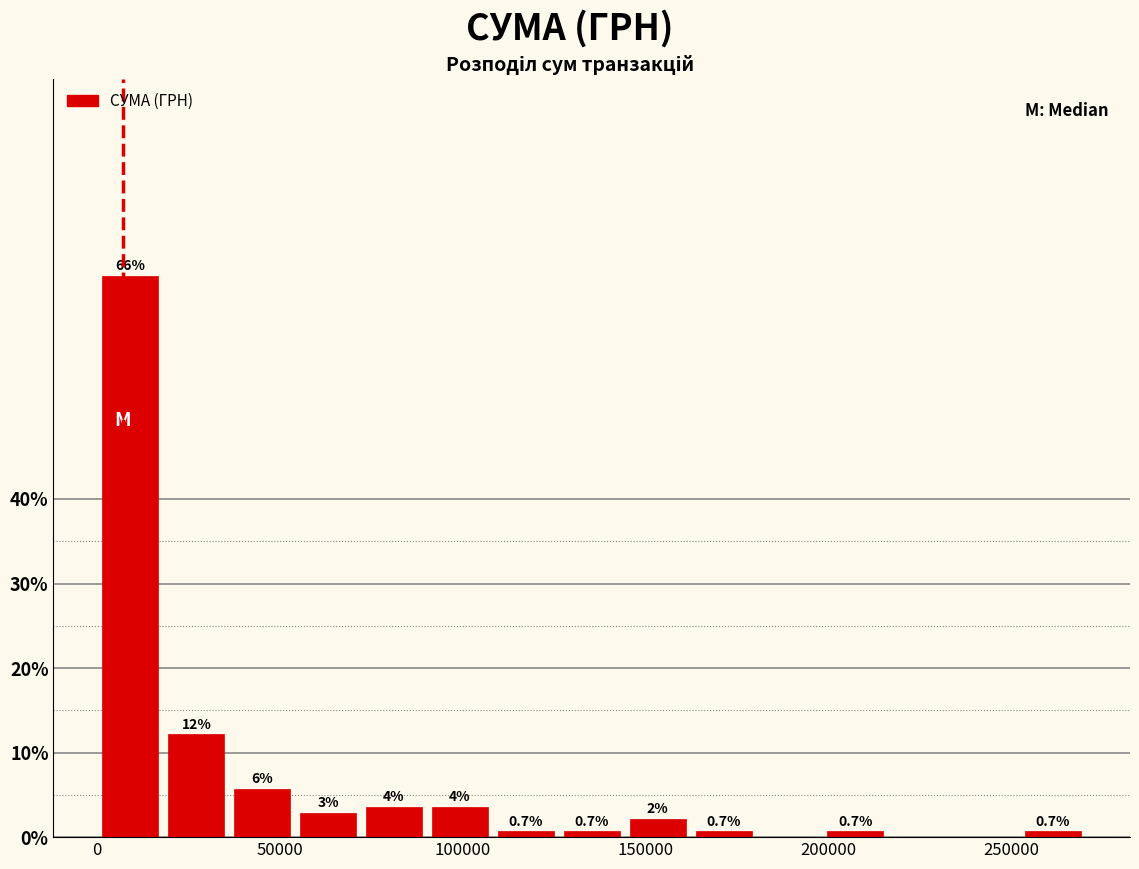

Read against the x-axis, roughly where is the centre of the tallest bar?

10000